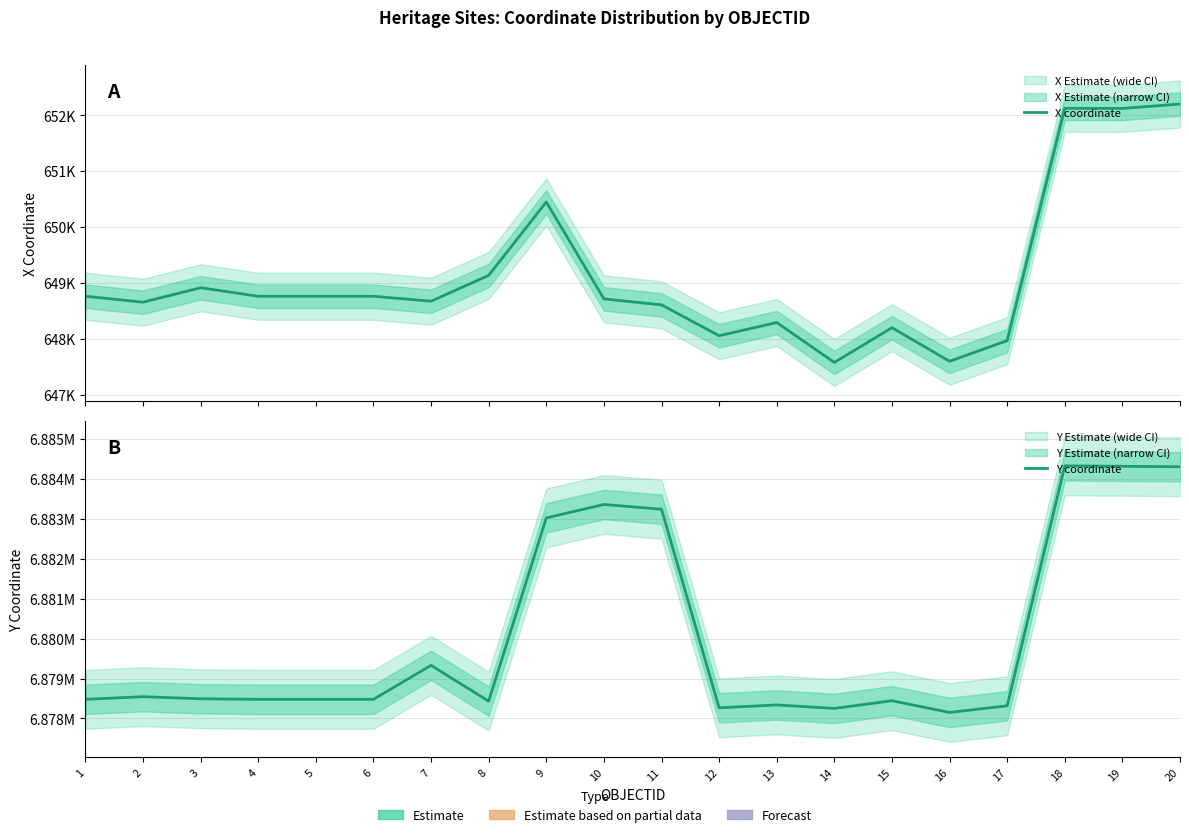

Reading left to right, list all the values displayed in this chart.

X coordinate: 648762.4	648656.5	648914.3	648762.4	648762.4	648762.4	648673.5	649135.8	650448.9	648715.3	648609.1	648056.2	648292.3	647577.8	648199.8	647598.9	647968.3	652124.4	652123.0	652201.2
Y coordinate: 6878479.2	6878544.4	6878492.7	6878479.2	6878479.2	6878479.2	6879329.5	6878432.6	6883020.2	6883357.1	6883237.3	6878266.8	6878338.5	6878251.1	6878443.6	6878150.7	6878316.8	6884324.0	6884312.5	6884300.5